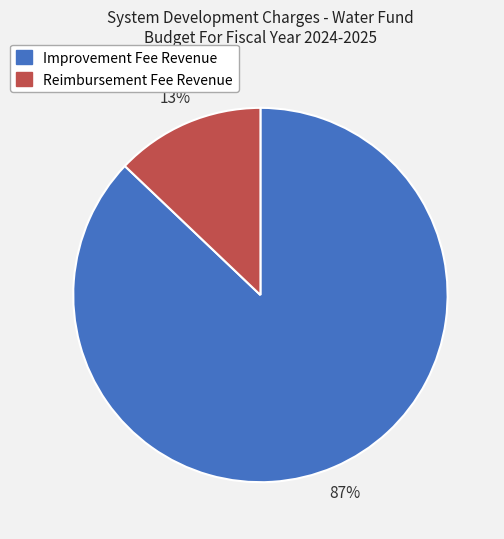

Which has a higher value, Reimbursement Fee Revenue or Improvement Fee Revenue?

Improvement Fee Revenue